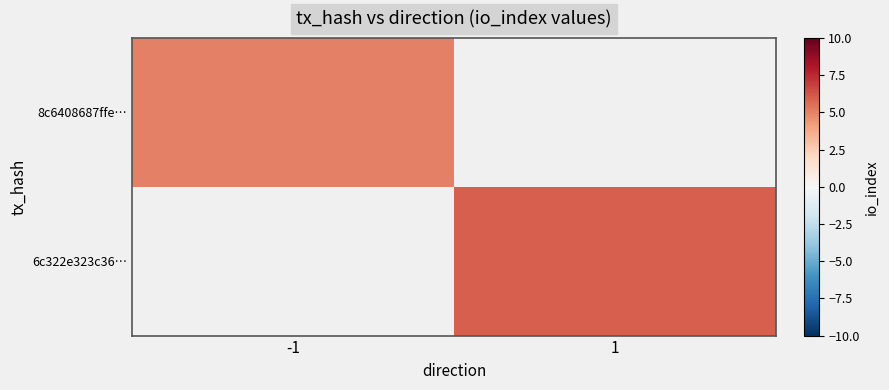

Reading left to right, what are all the values shown in this chart?

8c6408687ffe…: -1=5	1=0
6c322e323c36…: -1=0	1=6